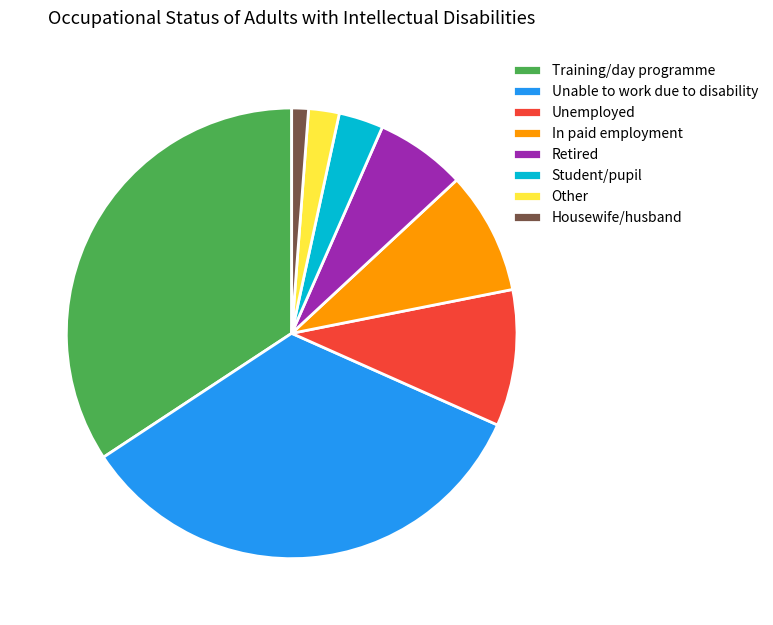

Do Housewife/husband and Unable to work due to disability together represent more than half of the pie?

No